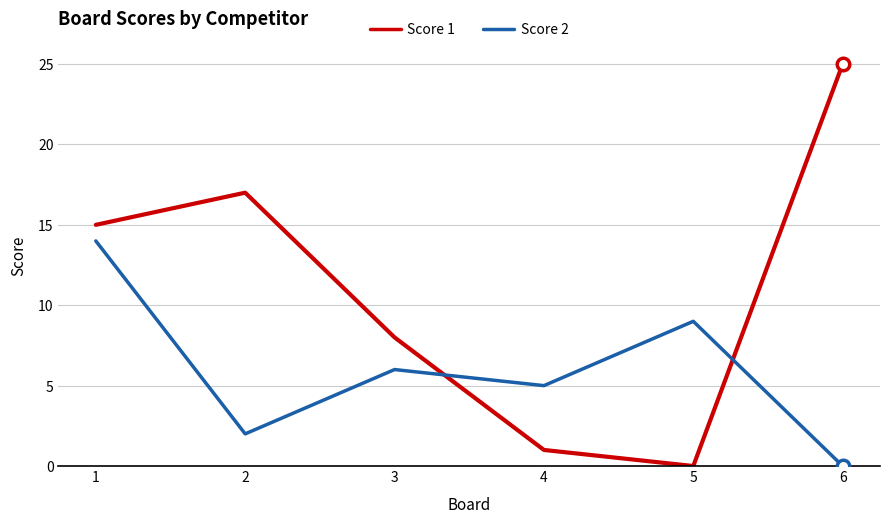

Which series has the widest spread of values?

Score 1